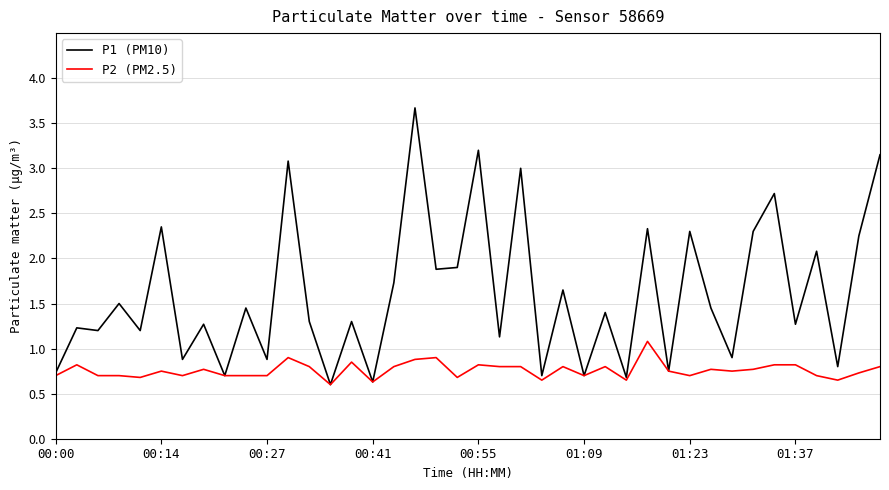

Is this an area chart (filled region under the line)?

No